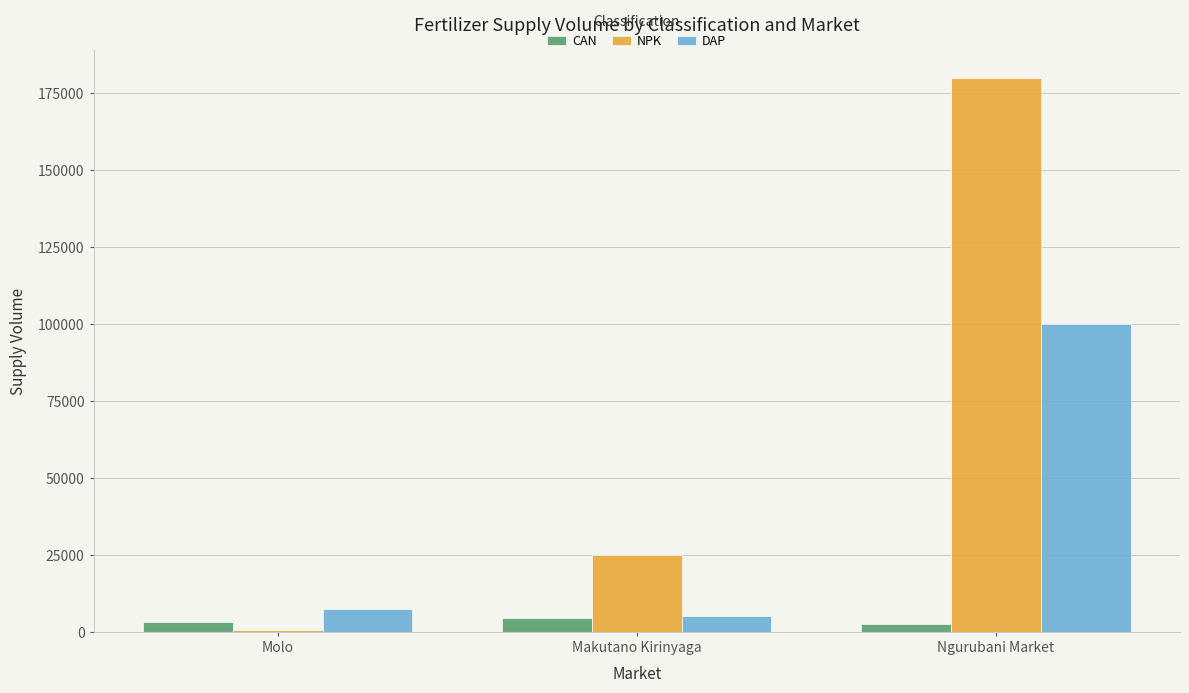

Where is NPK nearest to the value 90275?

Makutano Kirinyaga